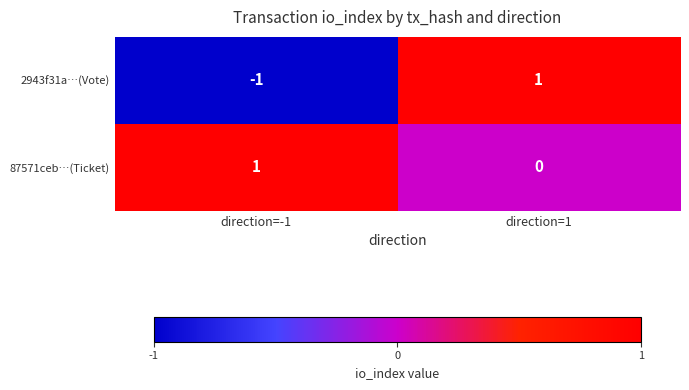

Where is 87571ceb…(Ticket) nearest to the value 0?

direction=1